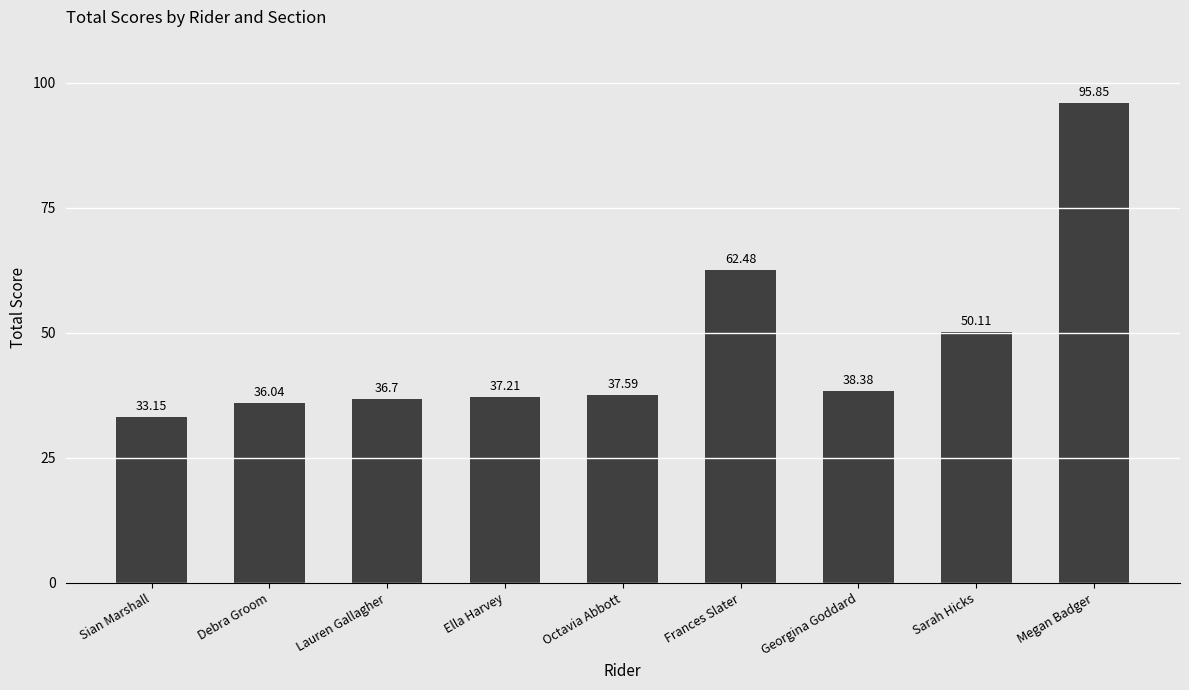

Where is the data nearest to the value 64?

Frances Slater